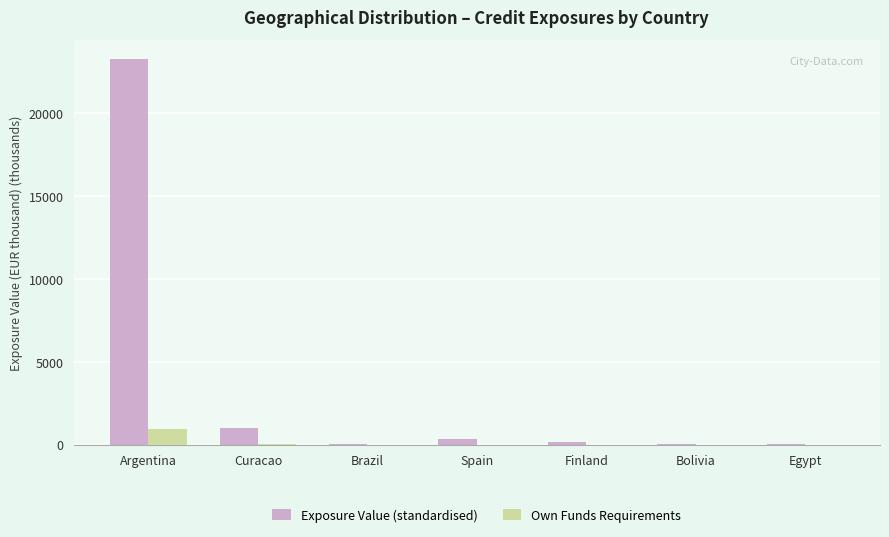

What is the greatest value displayed?

23254.5